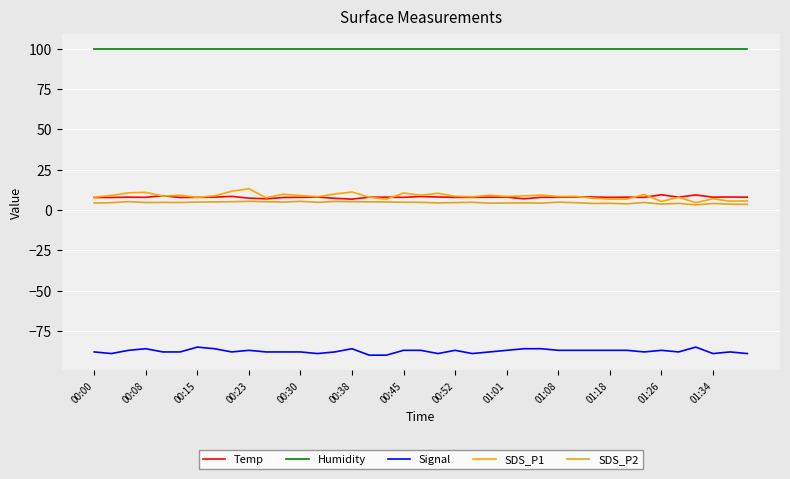

What is the maximum value shown in the chart?

99.9